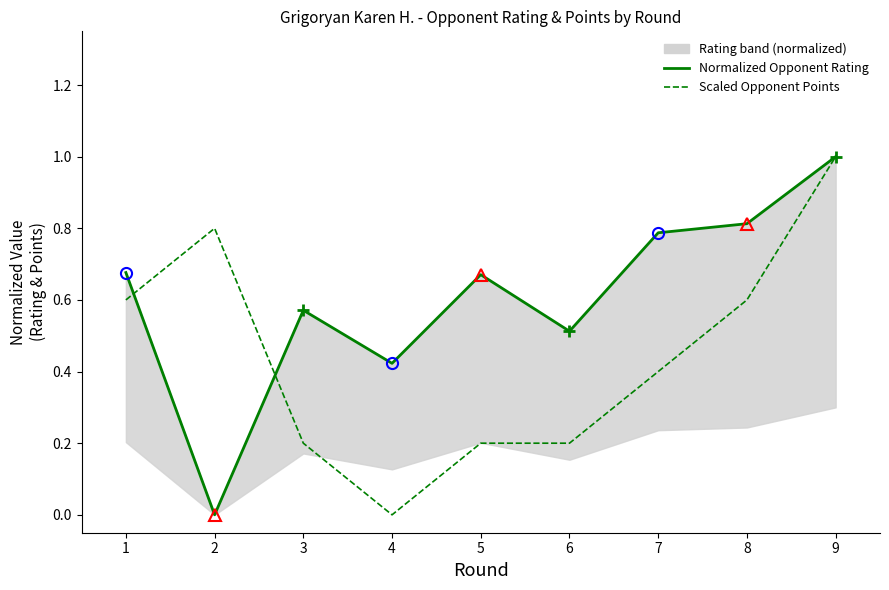

How many interior local valleys does the Scaled Opponent Points series have?

1